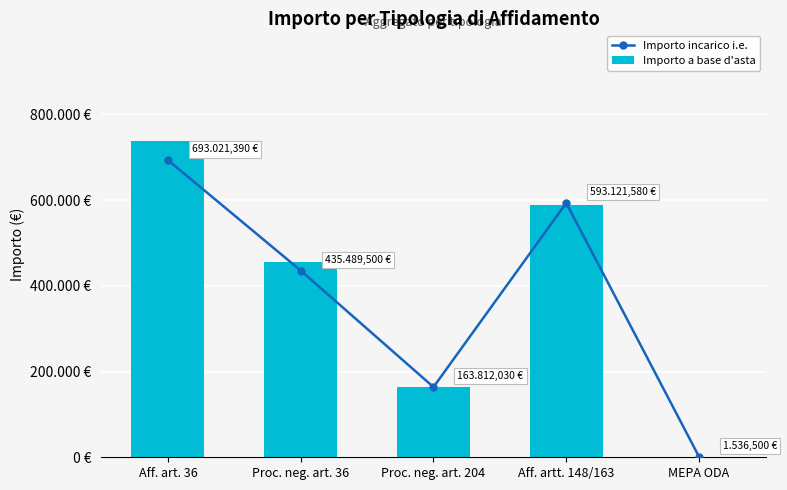

Is the value of Importo a base d'asta at Aff. artt. 148/163 greater than the value of Importo incarico i.e. at Proc. neg. art. 36?

Yes